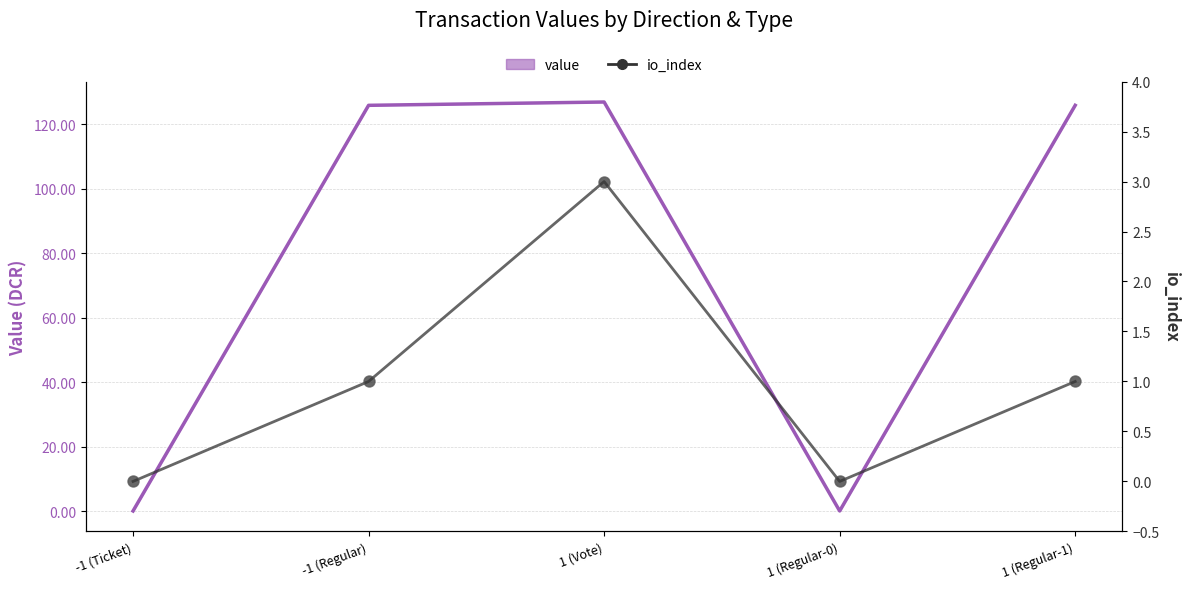

Count the number of categories in the chart.

5